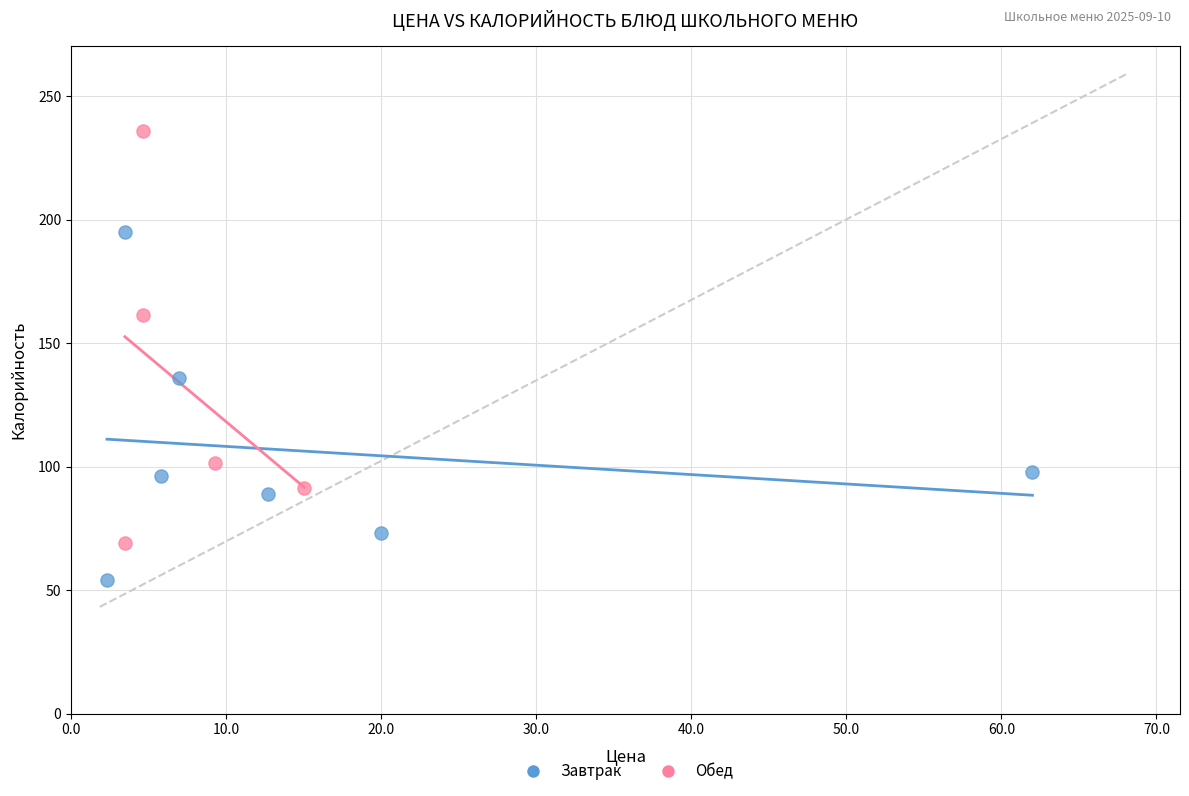

Which series has the largest Y range (max minus min)?

Обед